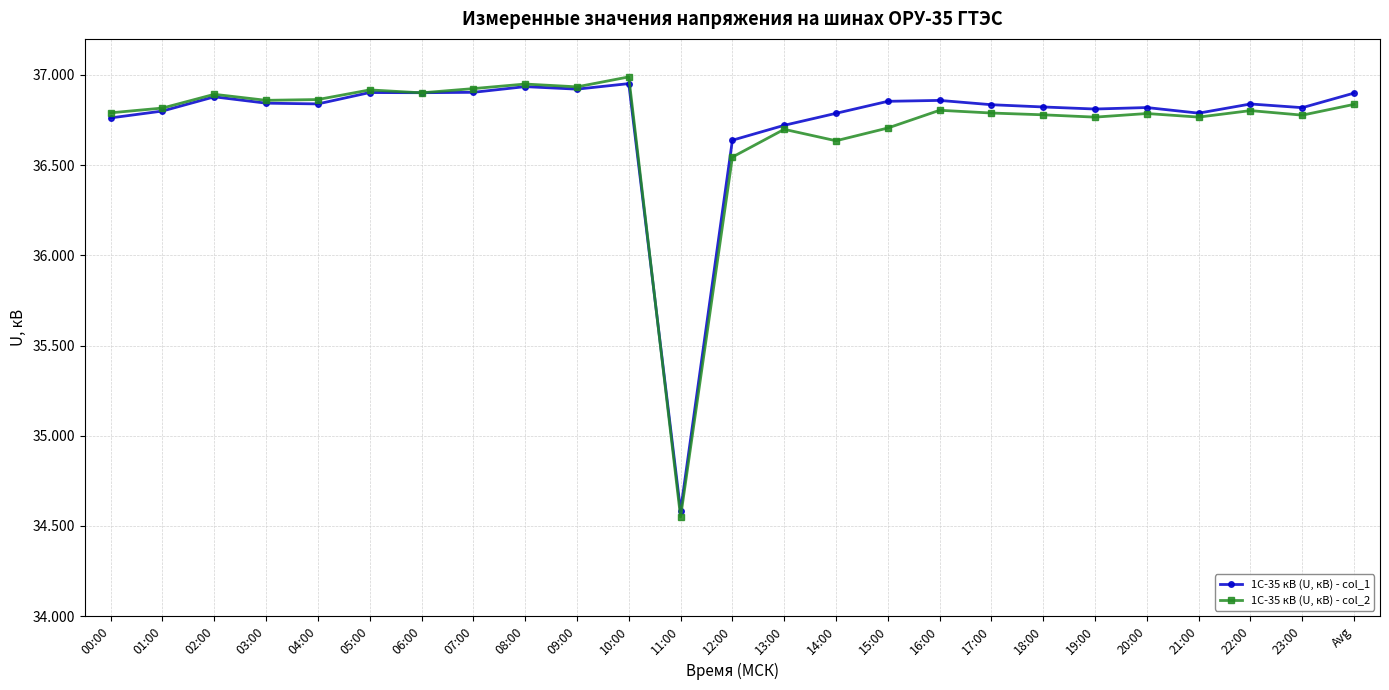

What is the label of the 25th point from the right?

00:00